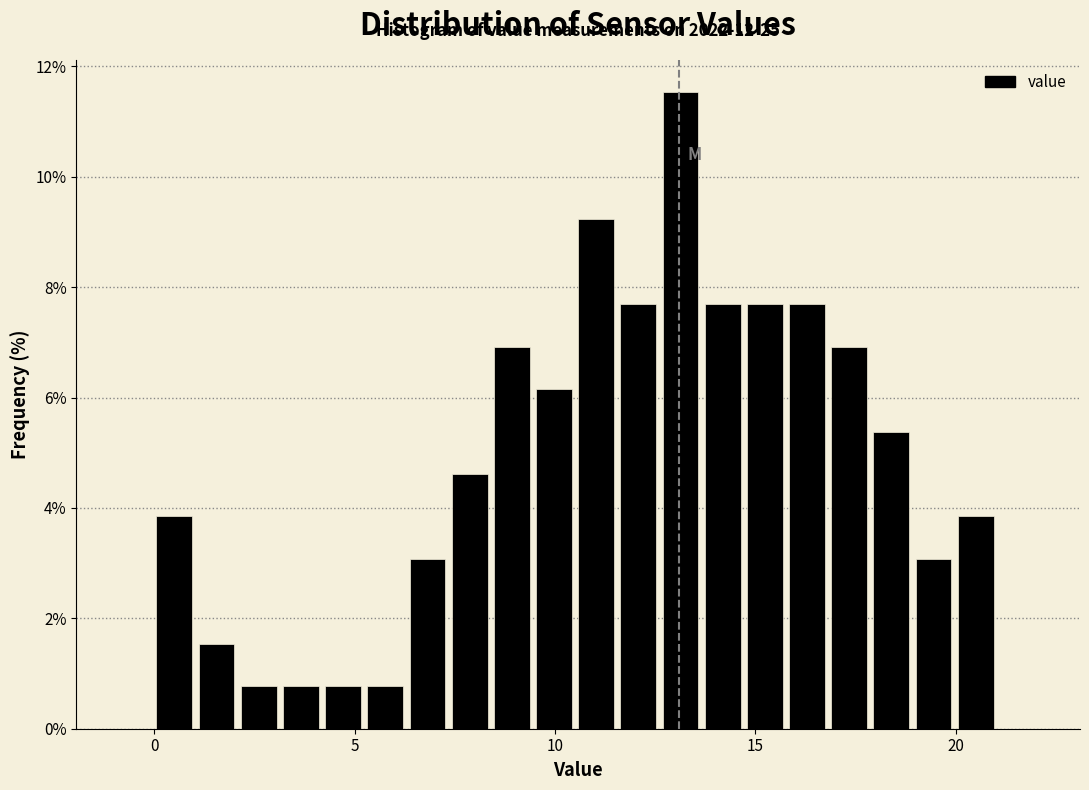

Read against the x-axis, roughly where is the centre of the tallest bar?

13.0